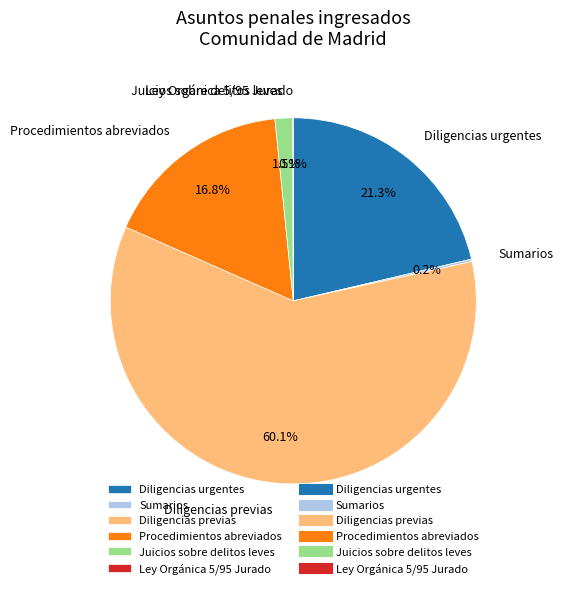

Is the sum of Juicios sobre delitos leves and Diligencias previas greater than half?

Yes